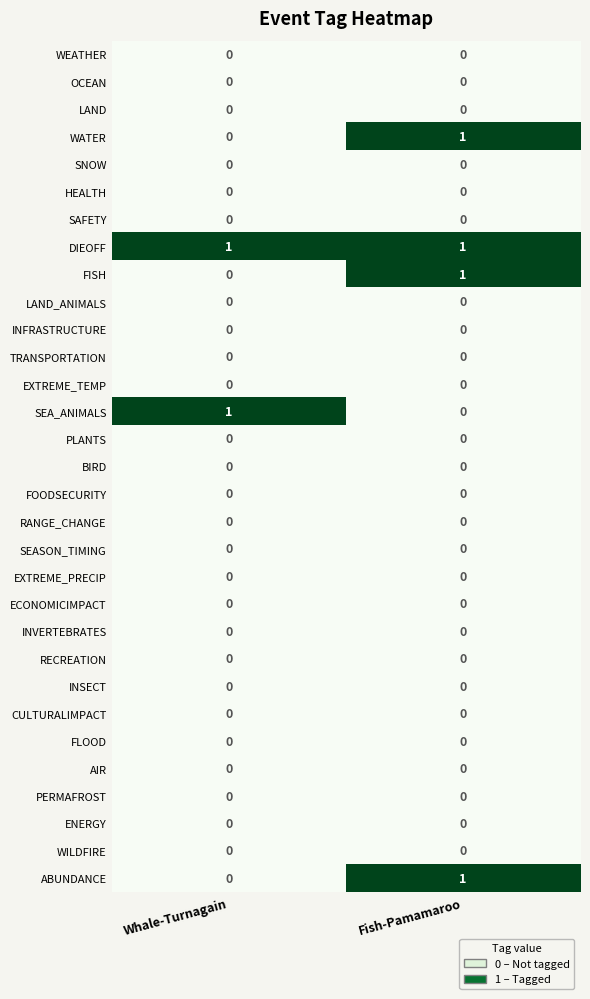

How many data points does each series have?

2